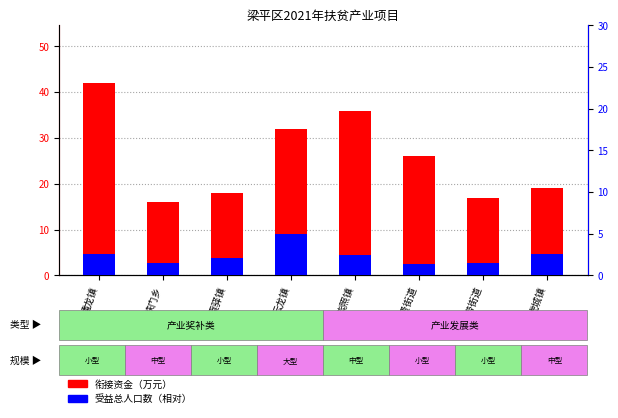

Reading right to left, what are all the values shown in this chart?

衔接资金（万元）: 虎城镇=19.0	金带街道=17.0	仁贤街道=26.0	紫照镇=36.0	云龙镇=32.0	袁驿镇=18.0	铁门乡=16.0	蟠龙镇=42.0
受益总人口数（相对）: 虎城镇=2.6	金带街道=1.5	仁贤街道=1.3	紫照镇=2.4	云龙镇=5.0	袁驿镇=2.1	铁门乡=1.4	蟠龙镇=2.5